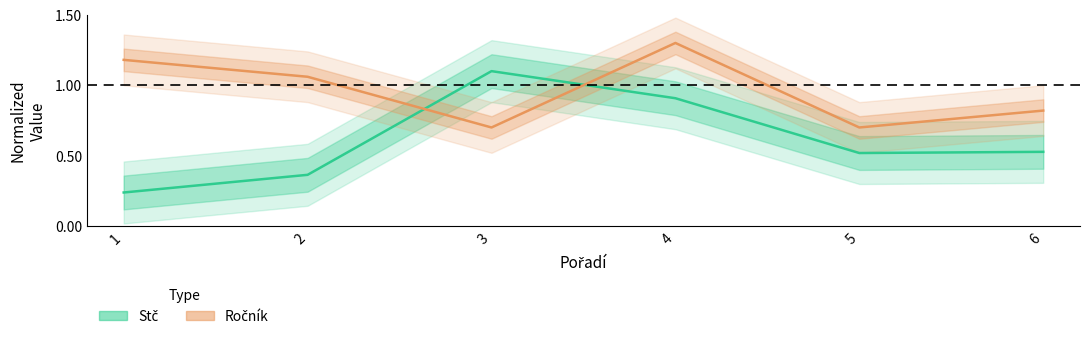

True or false: Stč has a value of 1.9 at 3.

False